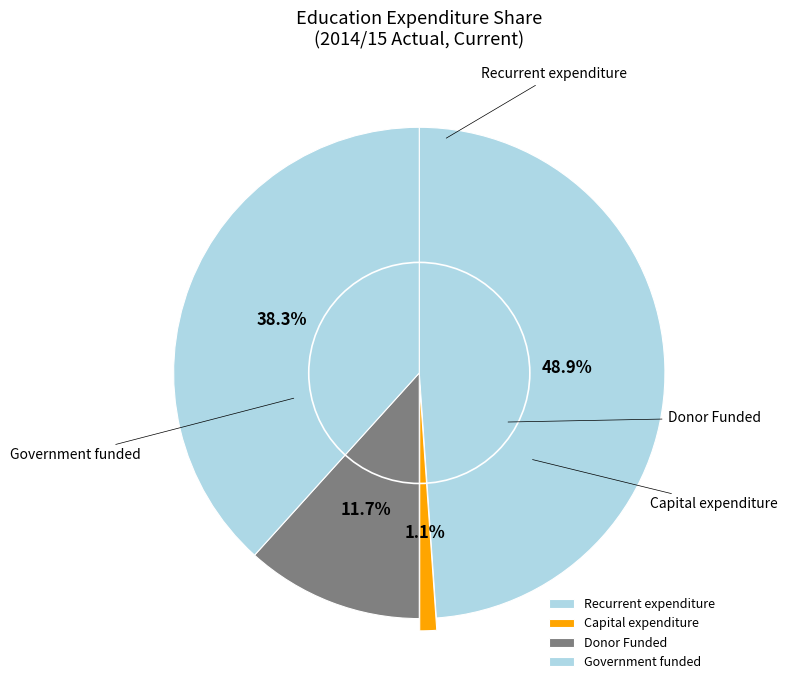

What is the smallest slice in the pie chart?

Capital expenditure